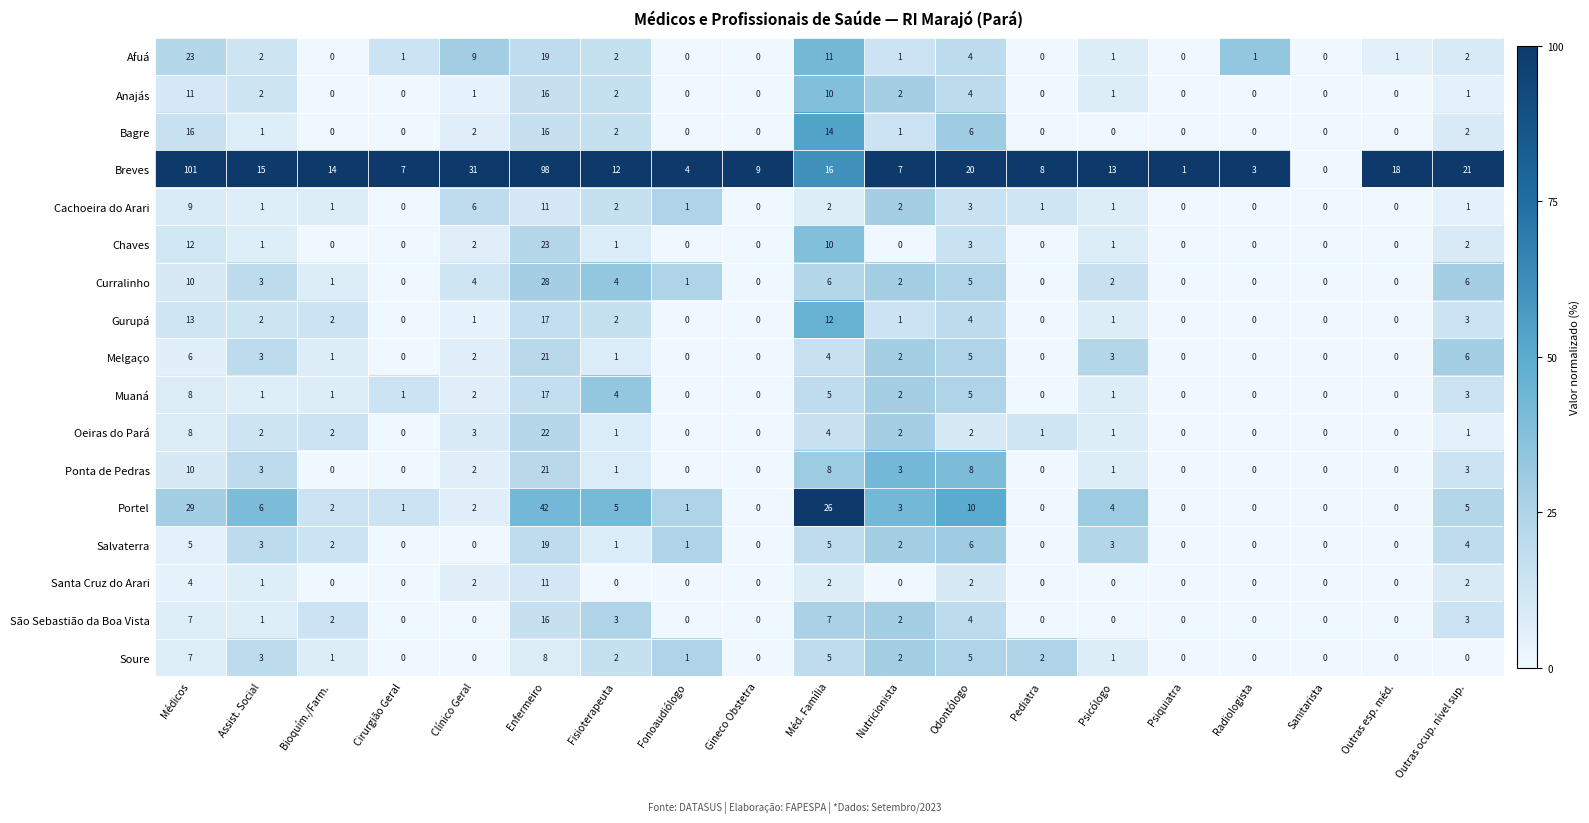

Which category has the highest value across all series?

Médicos